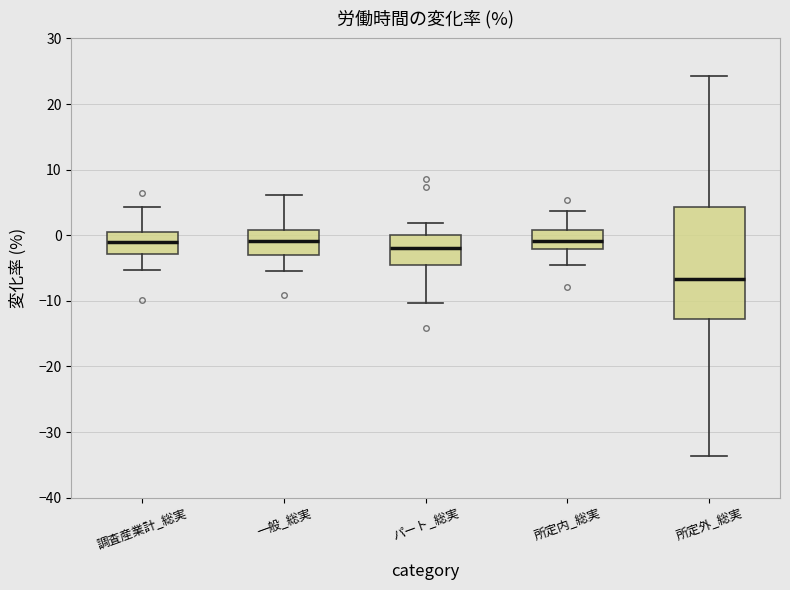

Reading left to right, read every box against the y-axis: the position of its median line, the range the box covers, and the ends of its whiskers. The values are not printed on the chart, so give them approximately, as read against the axis.

調査産業計_総実: median -1, box -3 to 1, whiskers -5 to 4
一般_総実: median -1, box -3 to 1, whiskers -5 to 6
パート_総実: median -2, box -5 to 0, whiskers -10 to 2
所定内_総実: median -1, box -2 to 1, whiskers -4 to 4
所定外_総実: median -7, box -13 to 4, whiskers -34 to 24